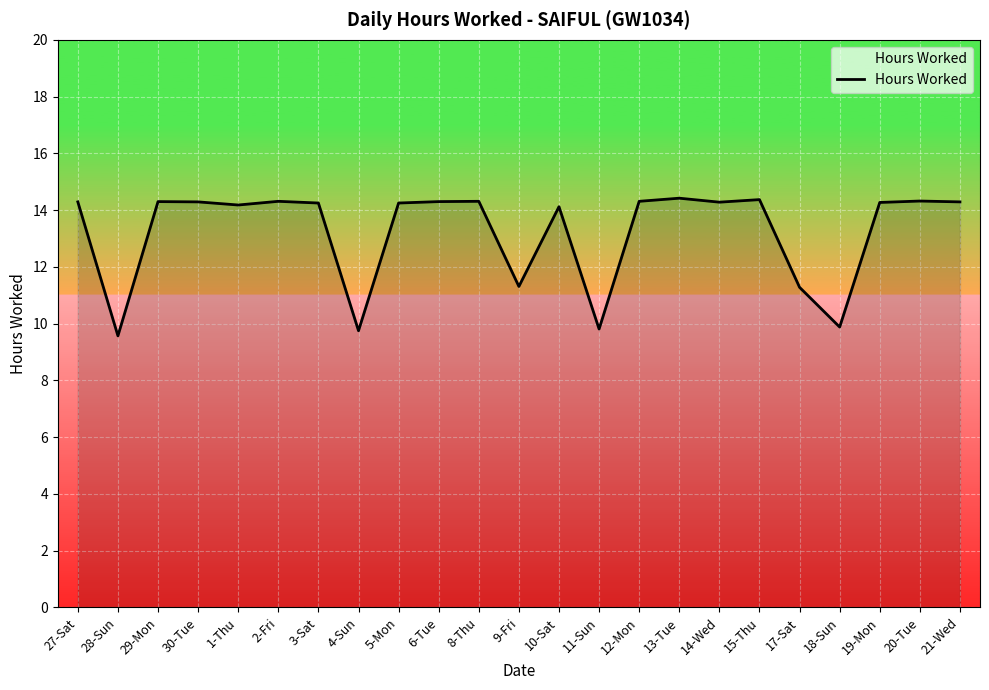

What is the change in value from 27-Sat to 18-Sun?

-4.4